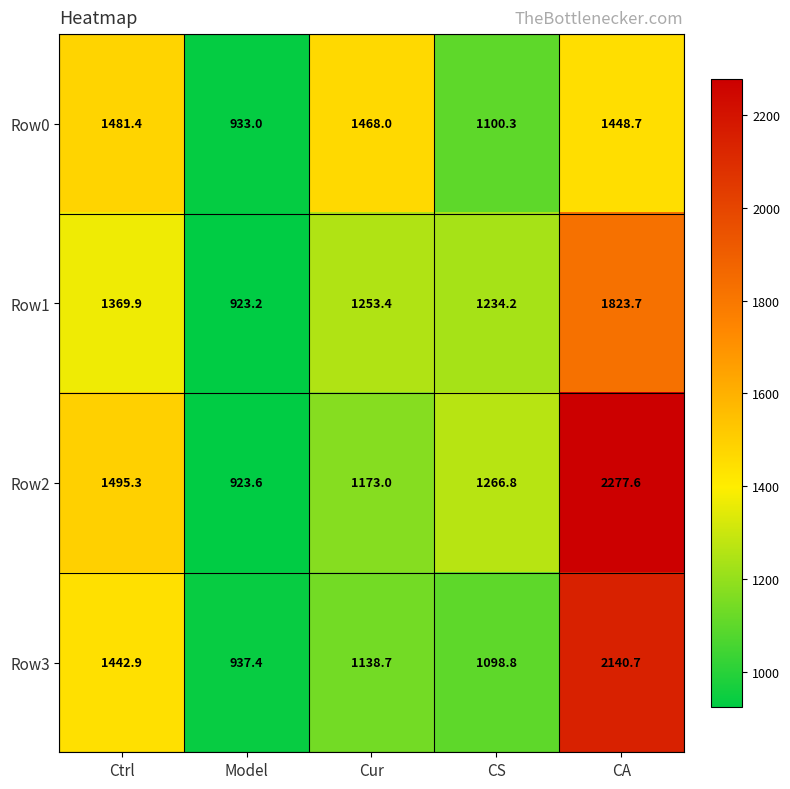

How many series are shown in this chart?

4